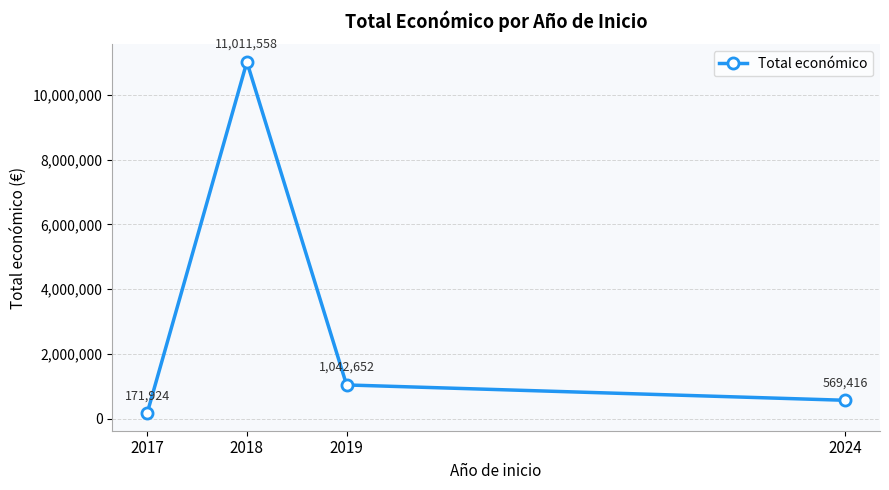

How many points are higher than both their immediate neighbors (excluding endpoints)?

1